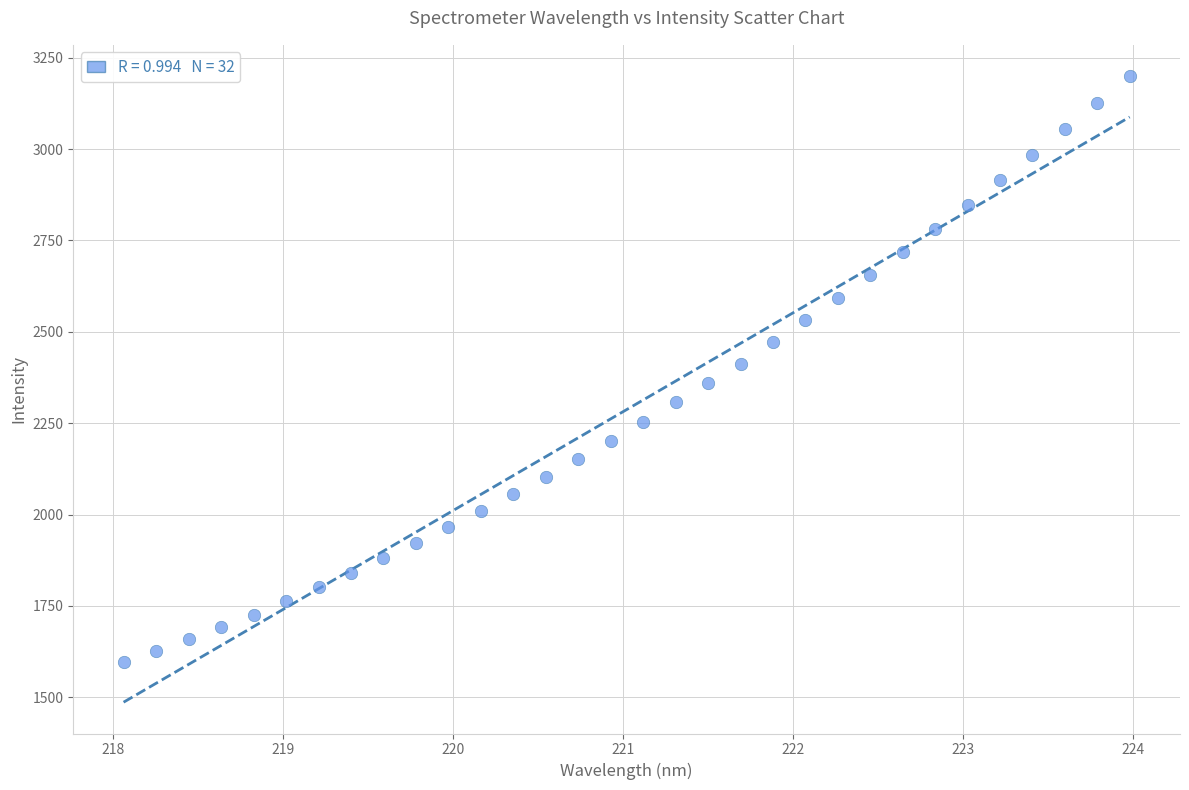

What is the range of X values (max minus min)?

5.9